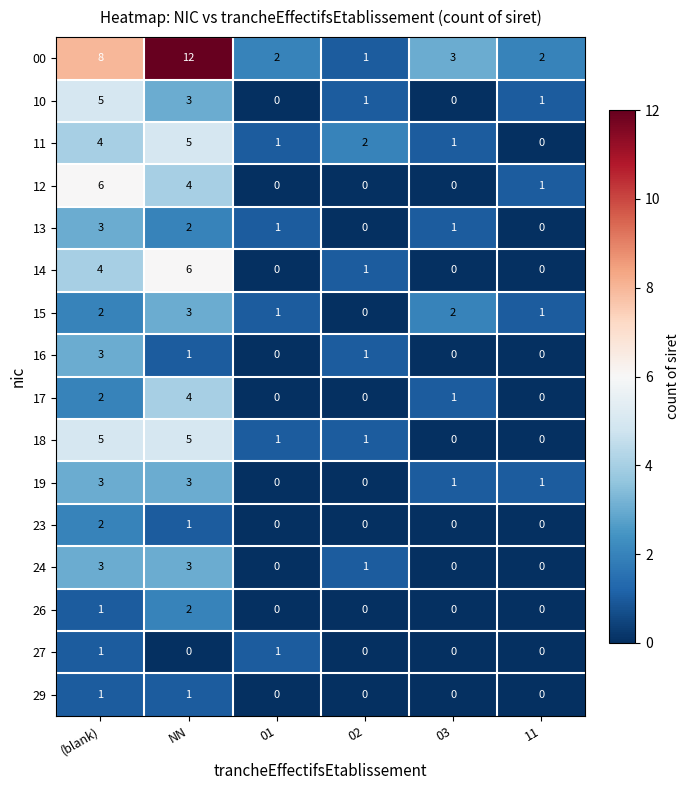

What is the difference between the second highest and second lowest values in the 11 series?

3